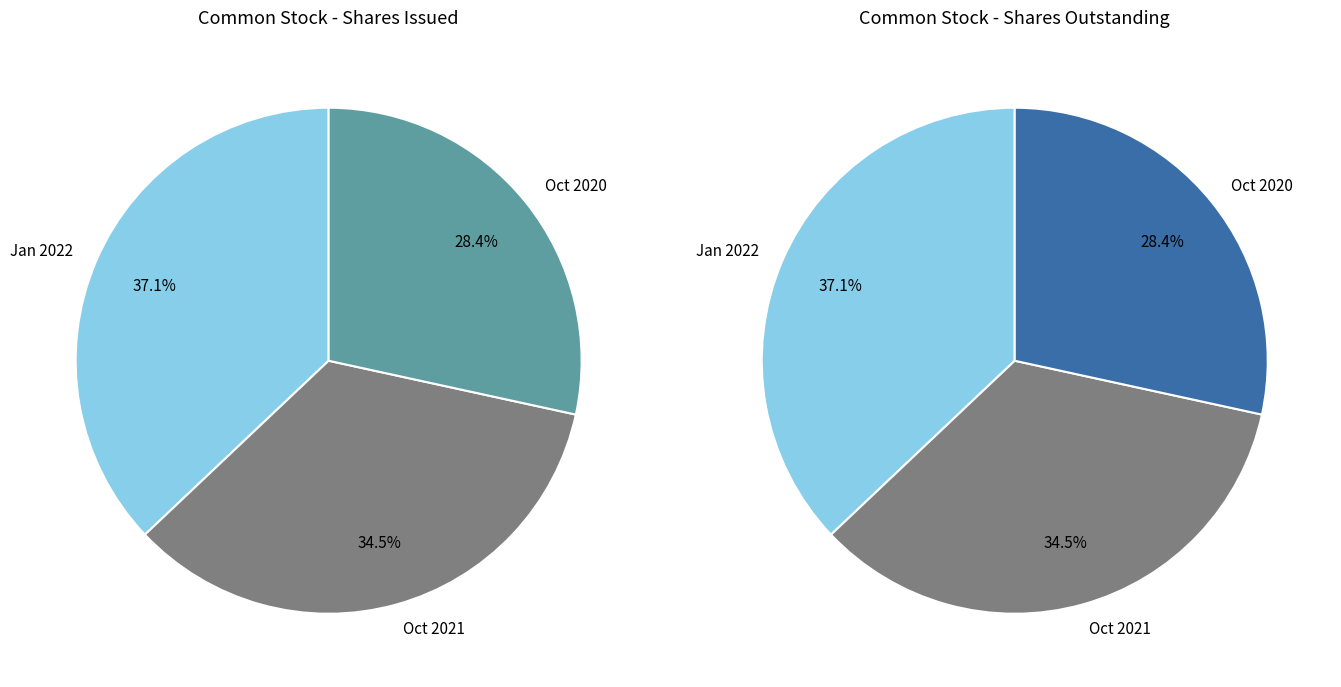

The Common stock, shares outstanding slice represents 22% of the pie. True or false?

False